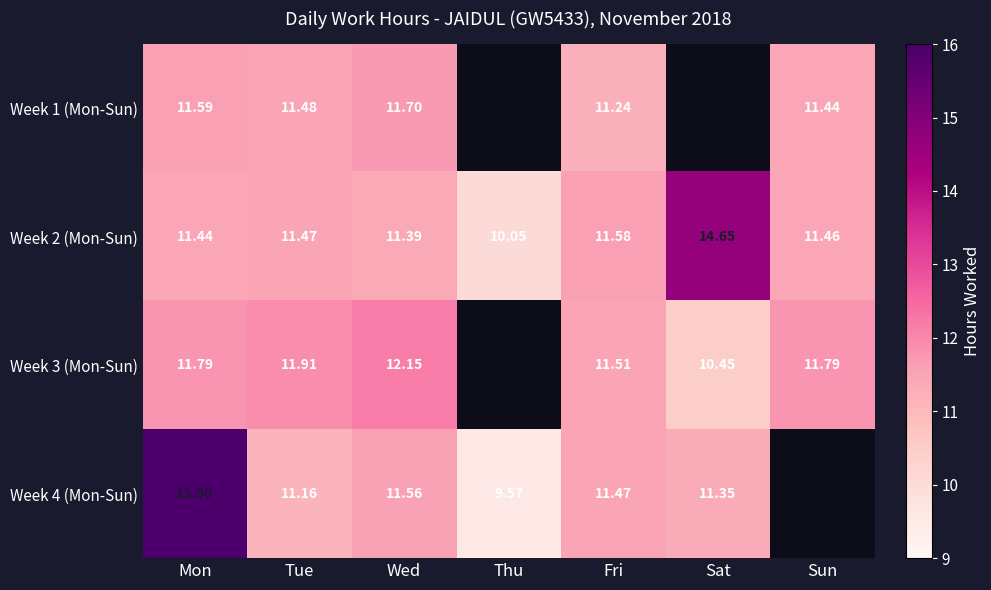

Which category has the lowest value in the Week 2 (Mon-Sun) series?

Thu